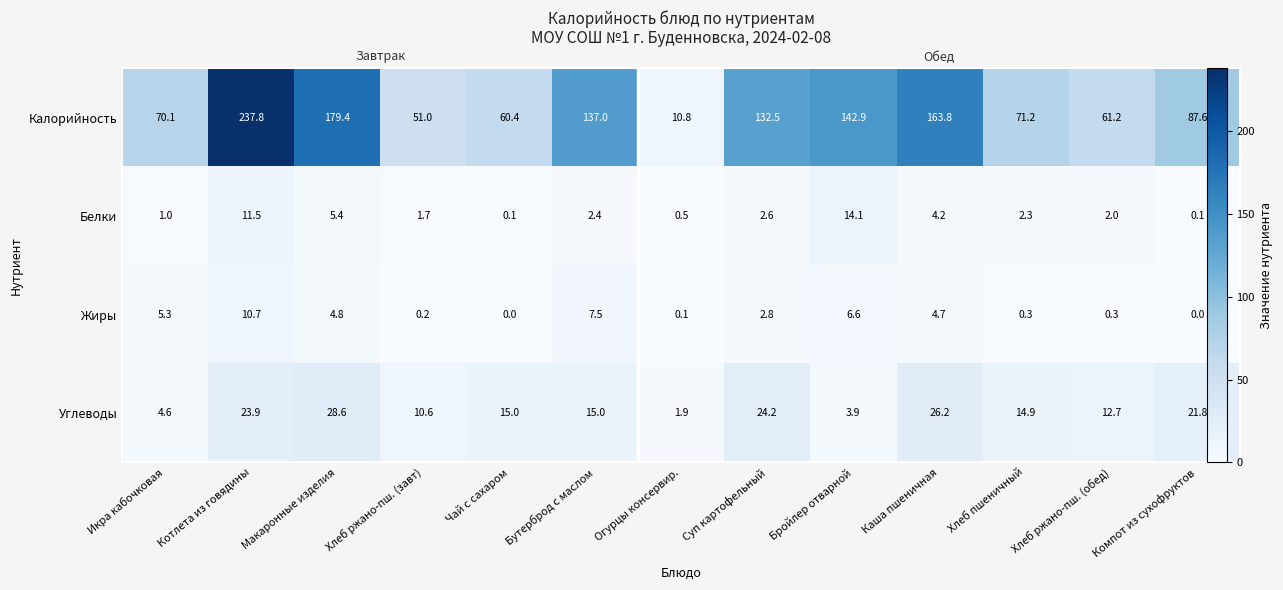

Which category has the lowest value in the Белки series?

Компот из сухофруктов